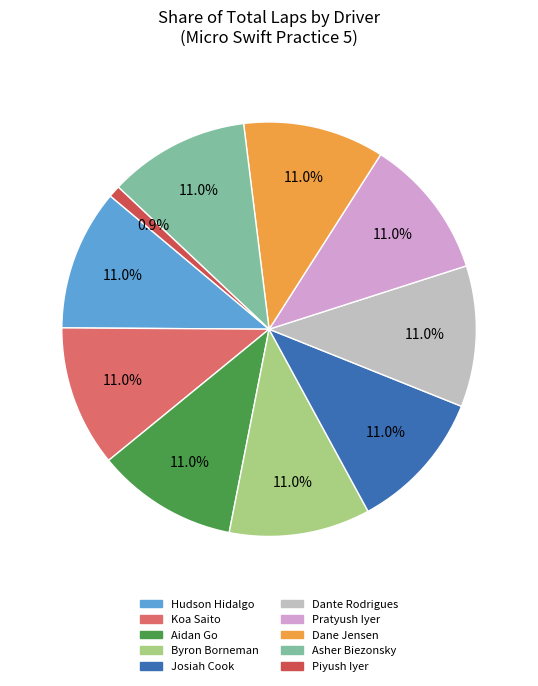

How many slices are in this pie chart?

10